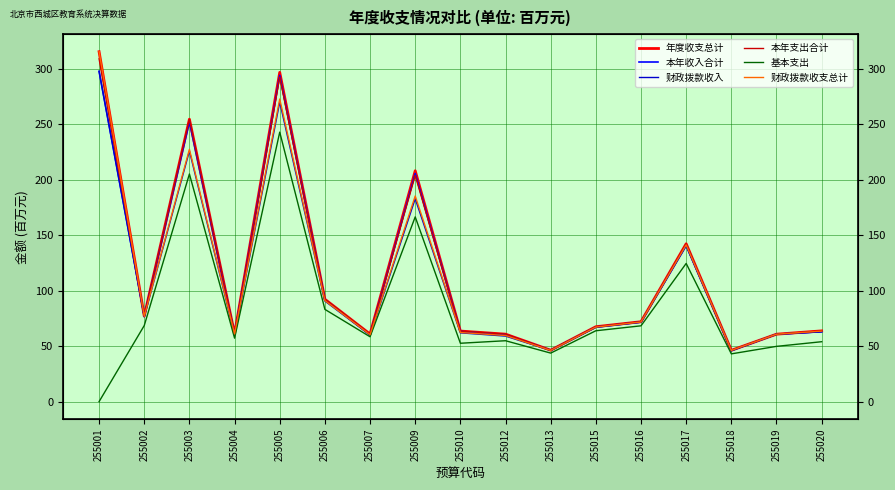

True or false: 年度收支总计 has a value of 60.8 at 255012.

True